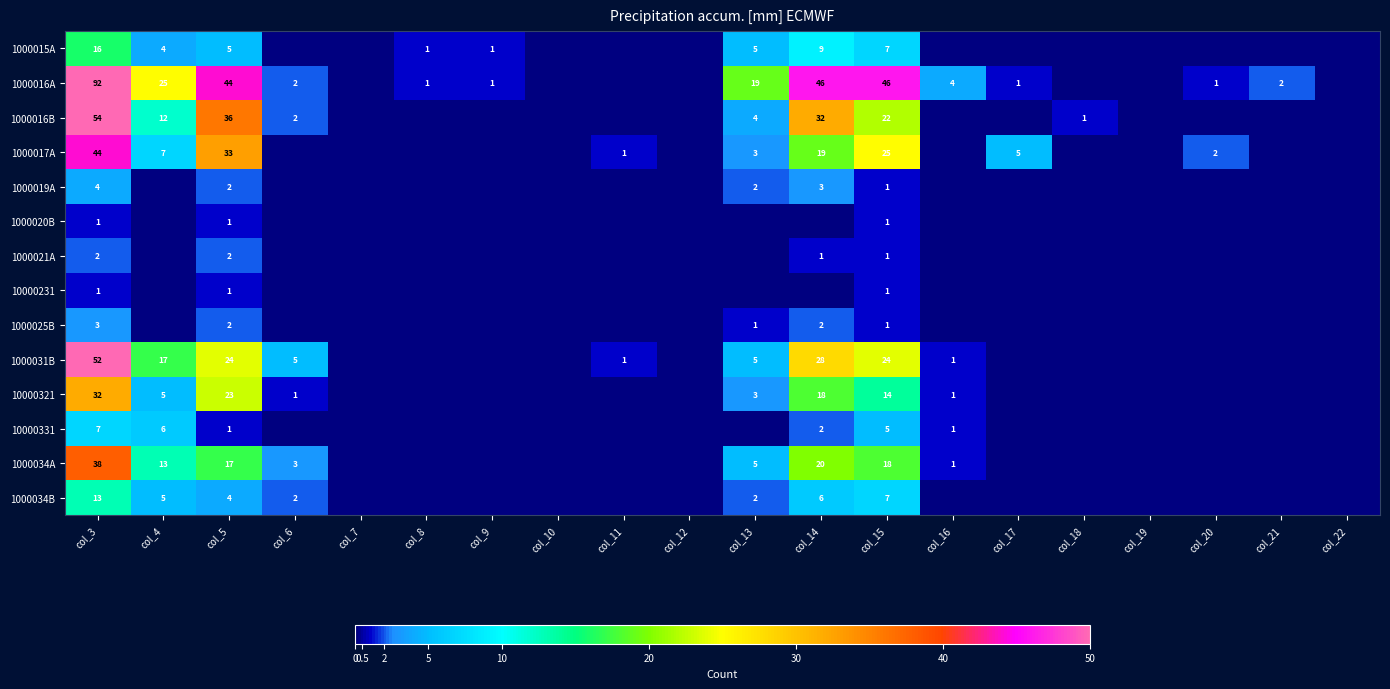

Between col_6 and col_14, which is larger?

col_14